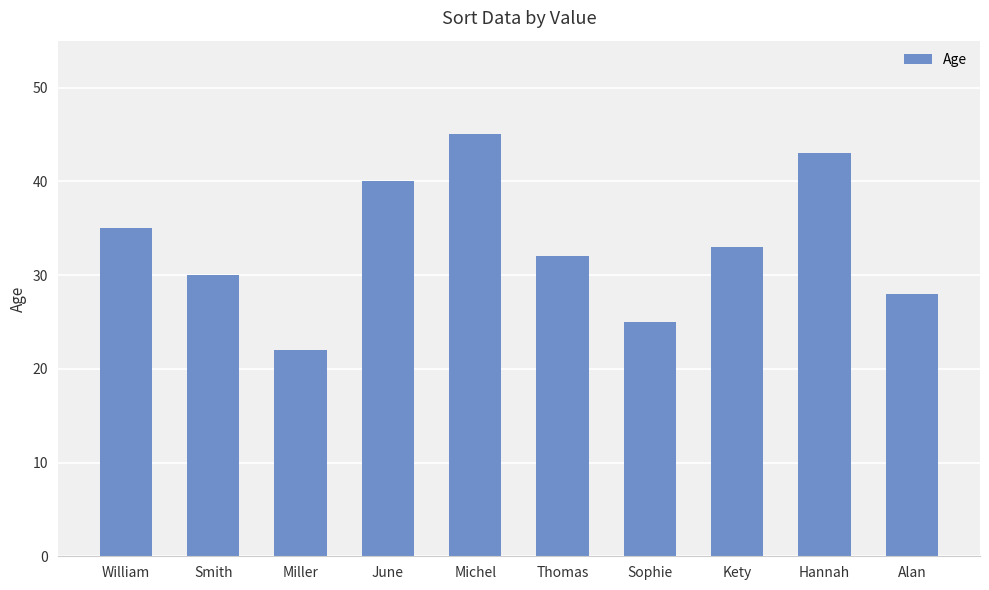

Is it true that the value at William is 60?

False